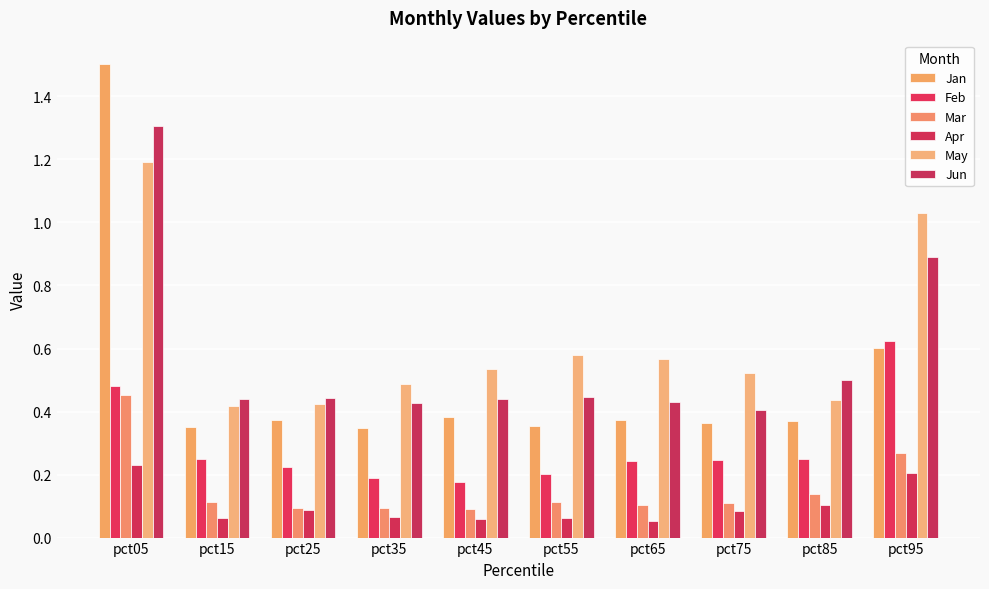

True or false: Jan has a value of 0.1 at pct75.

False